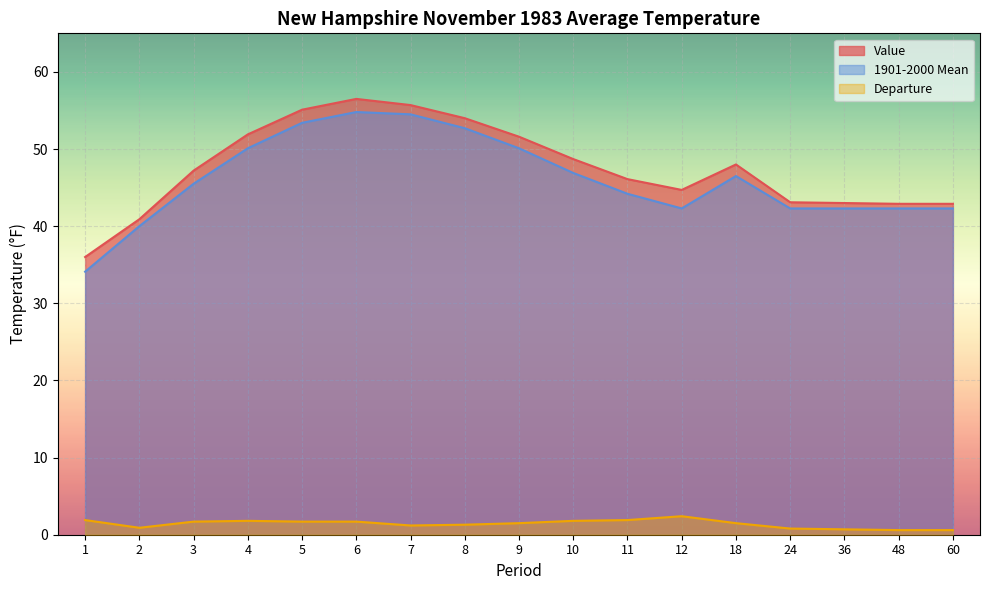

True or false: 1901-2000 Mean has a value of 42.3 at 36.

True